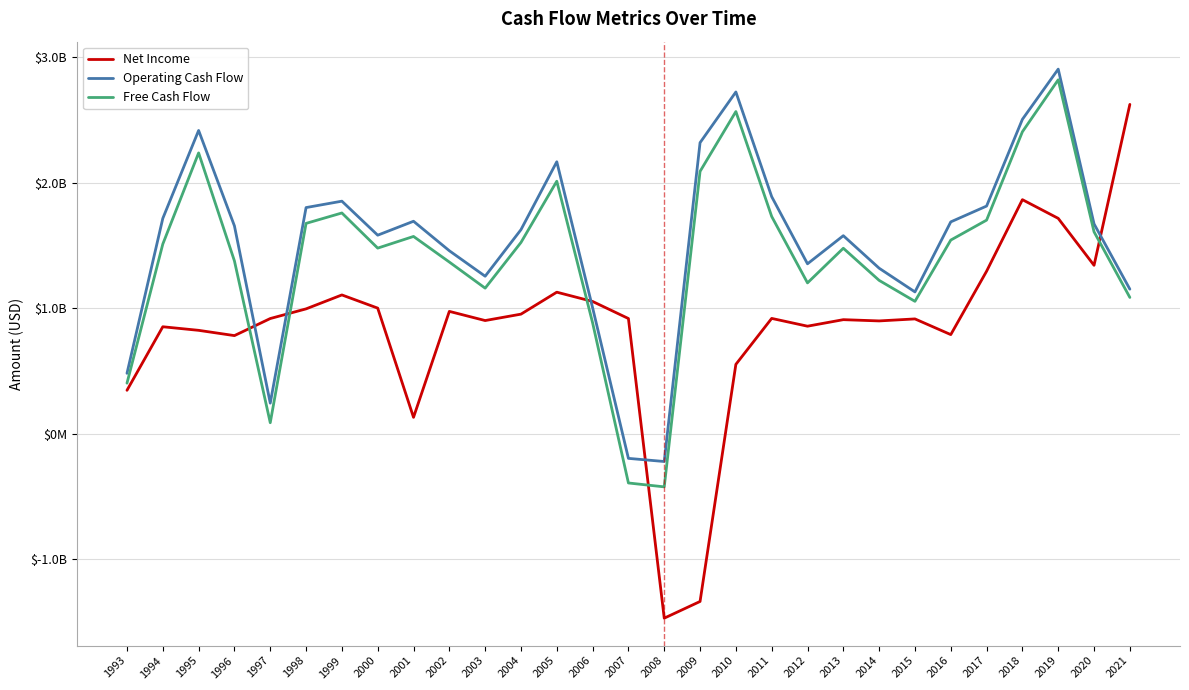

Reading left to right, extract all data points from this chart.

Net Income: 1993=347200000	1994=853500000	1995=825000000	1996=783000000	1997=919000000	1998=996000000	1999=1107000000	2000=1002000000	2001=132000000	2002=976000000	2003=903000000	2004=954000000	2005=1129000000	2006=1055000000	2007=919000000	2008=-1468000000	2009=-1335000000	2010=554000000	2011=920000000	2012=858000000	2013=910000000	2014=900000000	2015=916000000	2016=791000000	2017=1296000000	2018=1866000000	2019=1717000000	2020=1343000000	2021=2625000000
Operating Cash Flow: 1993=482500000	1994=1716700000	1995=2417400000	1996=1657000000	1997=245000000	1998=1803000000	1999=1854000000	2000=1583000000	2001=1694000000	2002=1459000000	2003=1256000000	2004=1627000000	2005=2168000000	2006=1005000000	2007=-195000000	2008=-220000000	2009=2320000000	2010=2724000000	2011=1890000000	2012=1355000000	2013=1579000000	2014=1320000000	2015=1131000000	2016=1689000000	2017=1815000000	2018=2506000000	2019=2906000000	2020=1673000000	2021=1153000000
Free Cash Flow: 1993=404100000	1994=1512200000	1995=2238600000	1996=1378000000	1997=89000000	1998=1677000000	1999=1760000000	2000=1480000000	2001=1573000000	2002=1369000000	2003=1161000000	2004=1525000000	2005=2013000000	2006=885000000	2007=-391000000	2008=-422000000	2009=2091000000	2010=2568000000	2011=1732000000	2012=1203000000	2013=1479000000	2014=1223000000	2015=1056000000	2016=1544000000	2017=1703000000	2018=2407000000	2019=2821000000	2020=1610000000	2021=1087000000